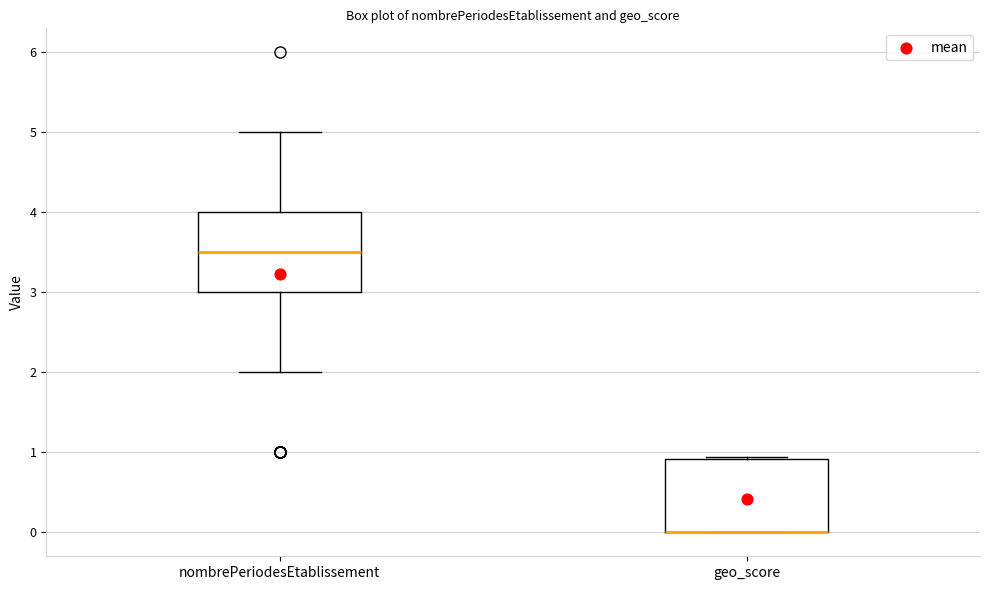

Reading left to right, transcribe this box plot: for each box, give where its median line is, the range the box spans, and where its two whiskers end, as read against the y-axis. The values are not printed on the chart, so give them approximately, as read against the axis.

nombrePeriodesEtablissement: median 3.5, box 3.0 to 4.0, whiskers 2.0 to 5.0
geo_score: median 0.0 (drawn on the box's lower edge), box 0.0 to 0.9, whiskers 0.0 to 0.9